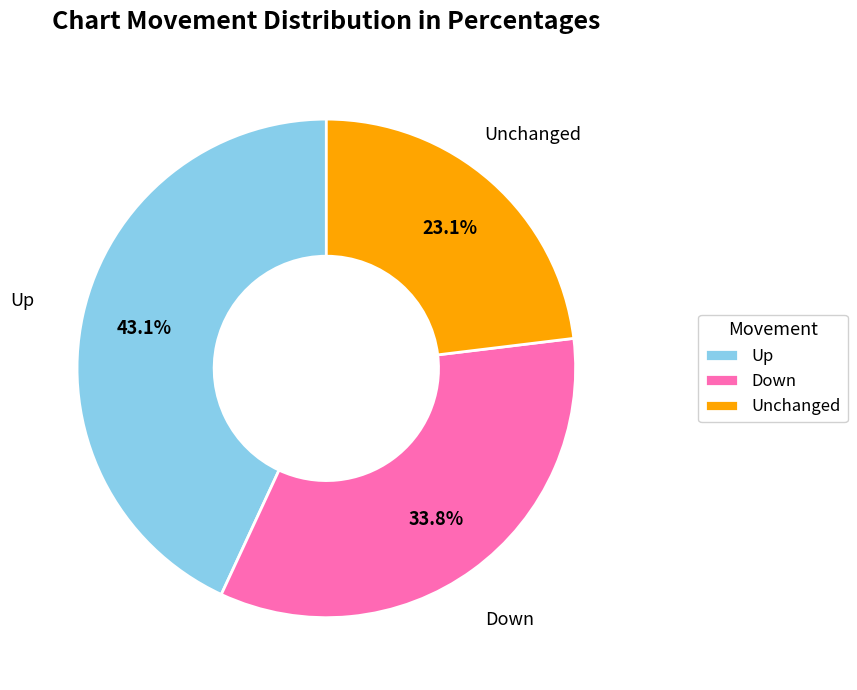

Combined, do Unchanged and Up account for over 50%?

Yes